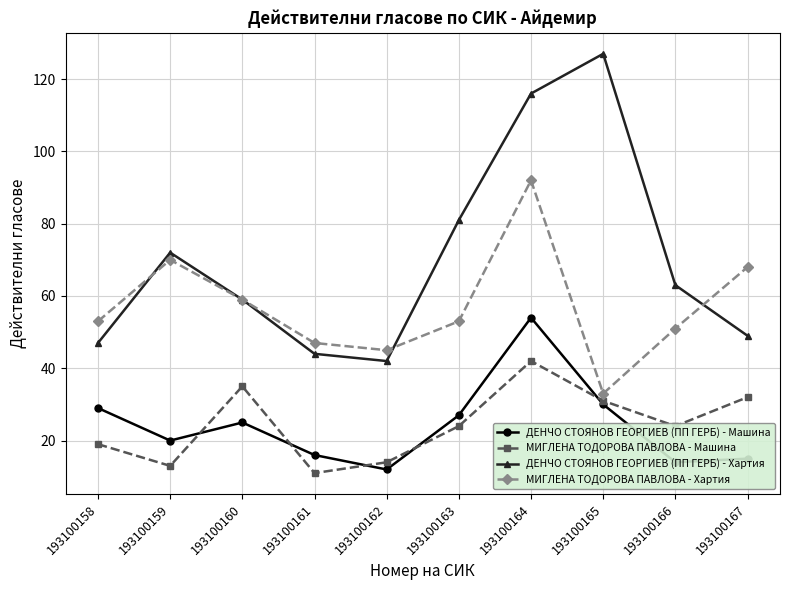

At which category does the chart reach its peak across all series?

193100165